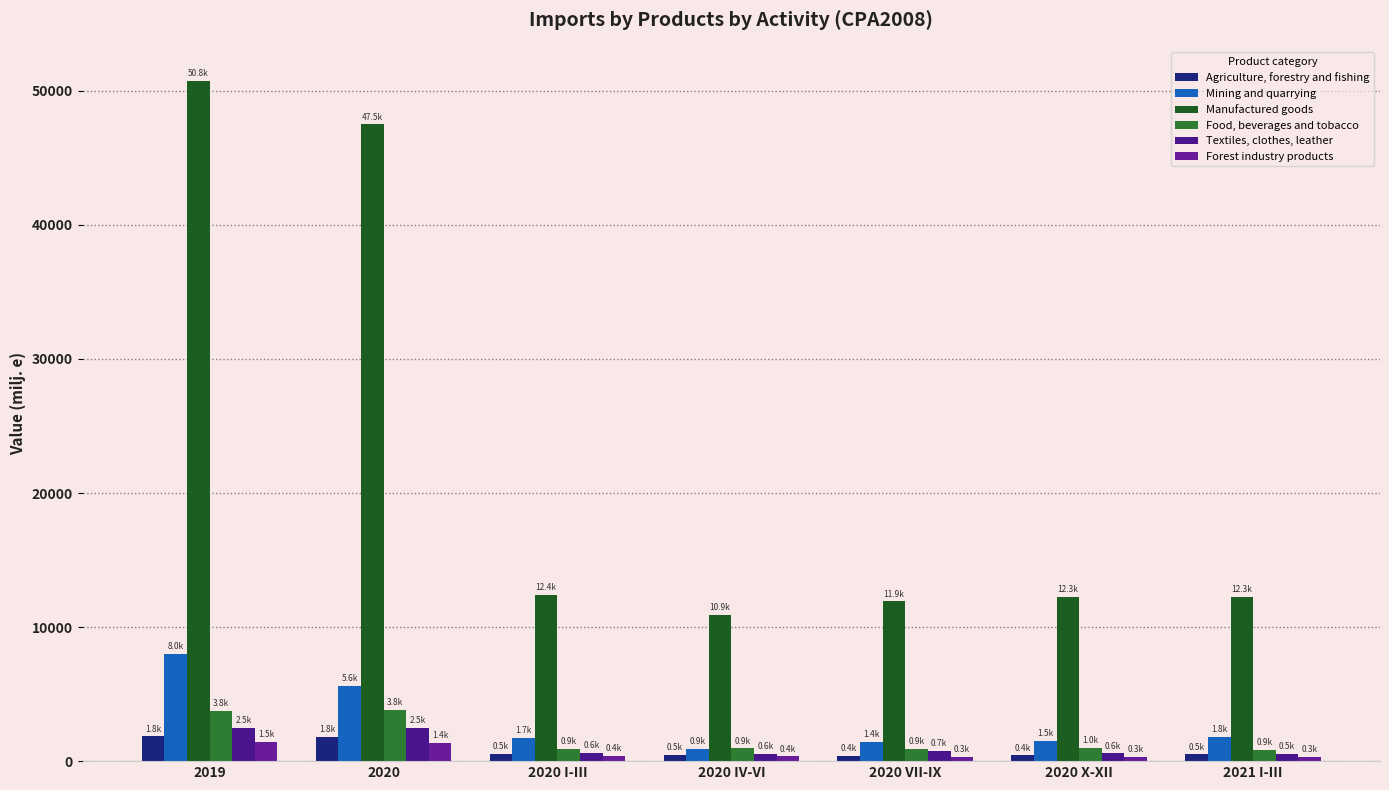

What is the lowest value of the Food, beverages and tobacco series?

855.8